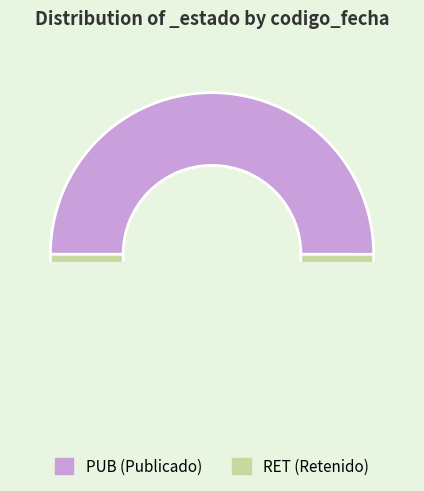

What percentage do RET and PUB together represent?

100.0%